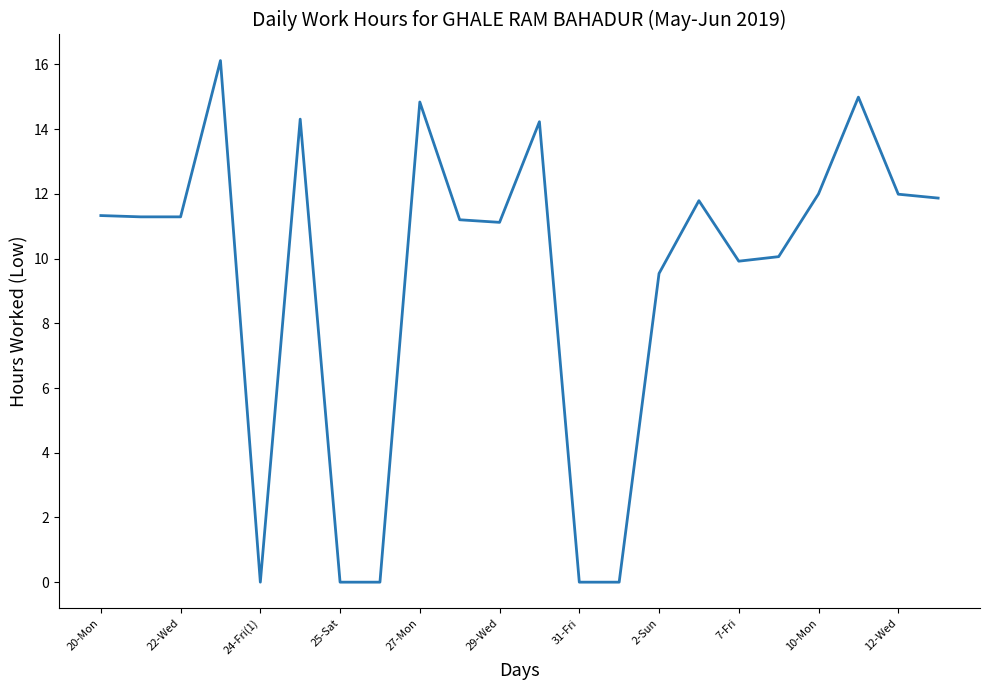

What is the maximum value shown in the chart?

16.1